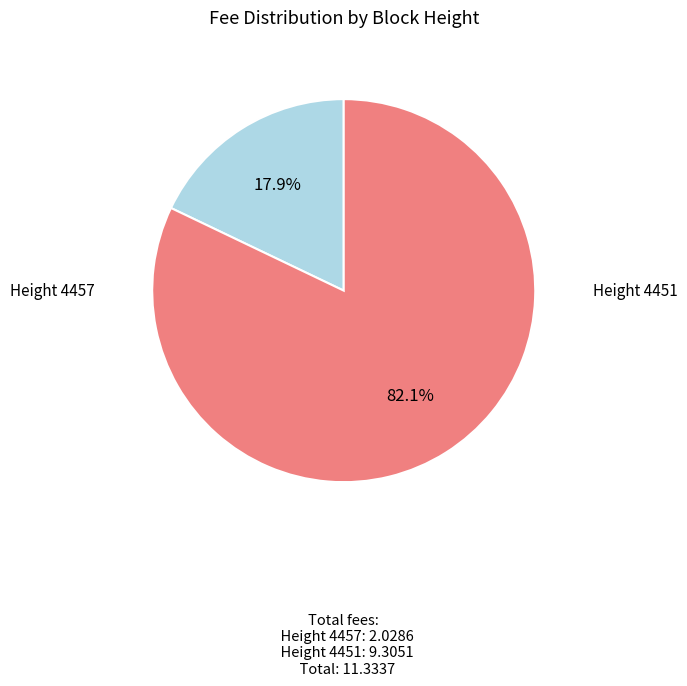

How many slices are in this pie chart?

2